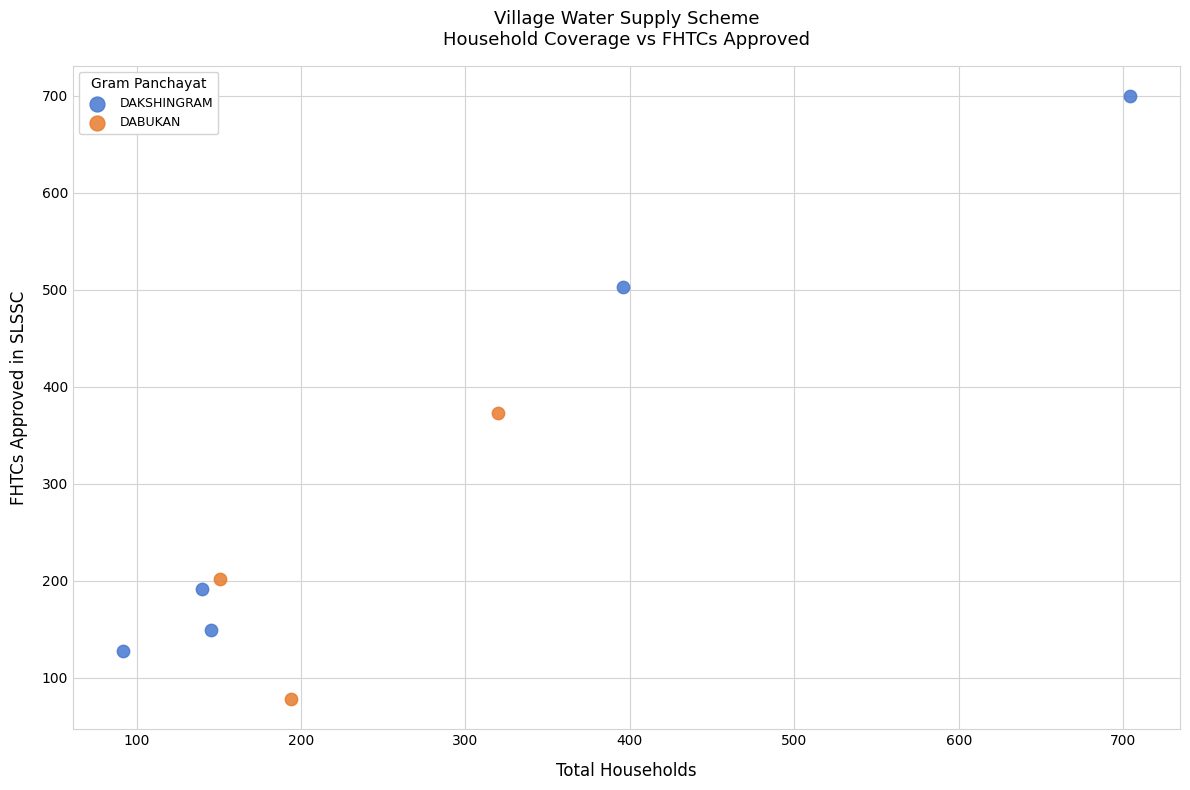

Which series has the largest Y range (max minus min)?

DAKSHINGRAM